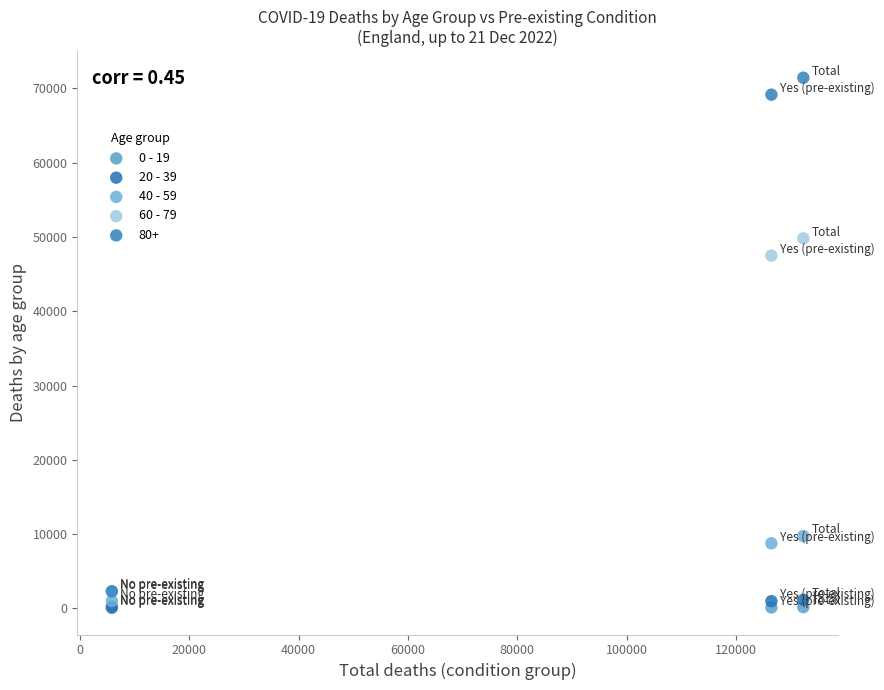

Which series has the largest Y range (max minus min)?

80+